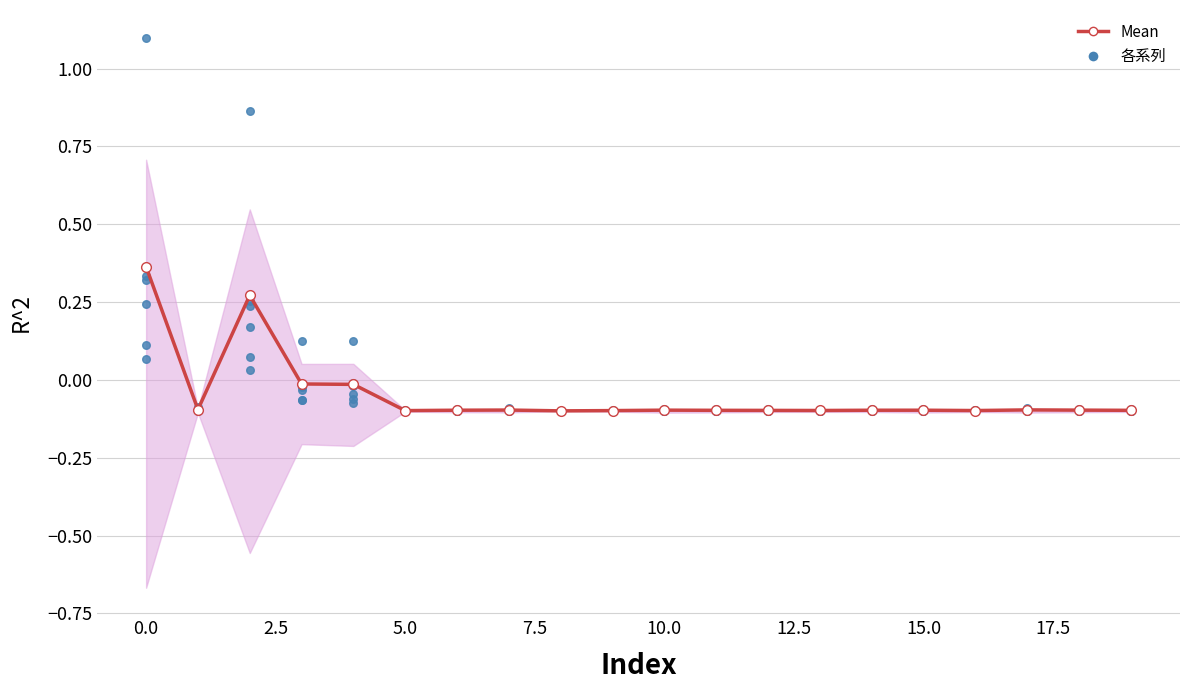

Which series contains the lowest Y value?

Mean